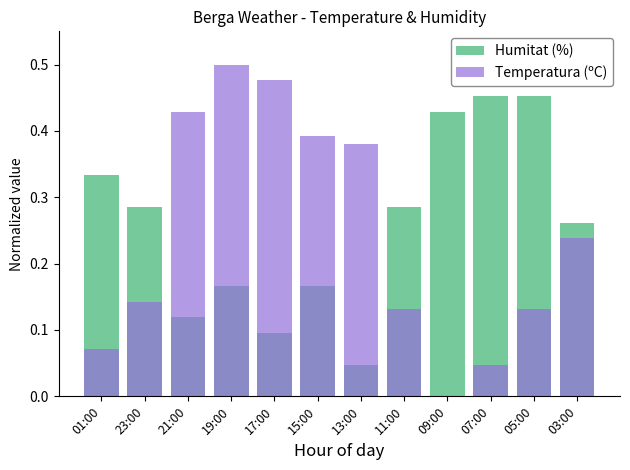

Is the value of Humitat (%) at 19:00 greater than the value of Temperatura (ºC) at 17:00?

No